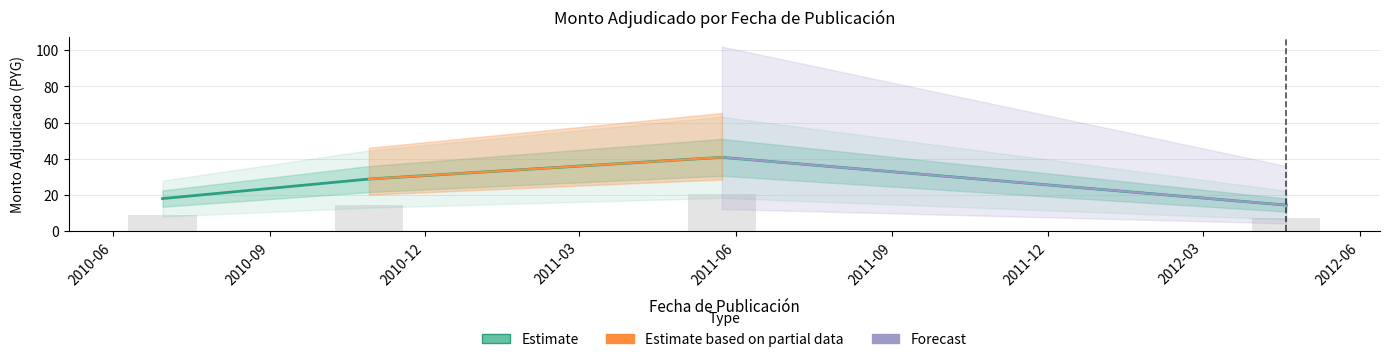

What is the difference between the maximum and second lowest values?

11.4